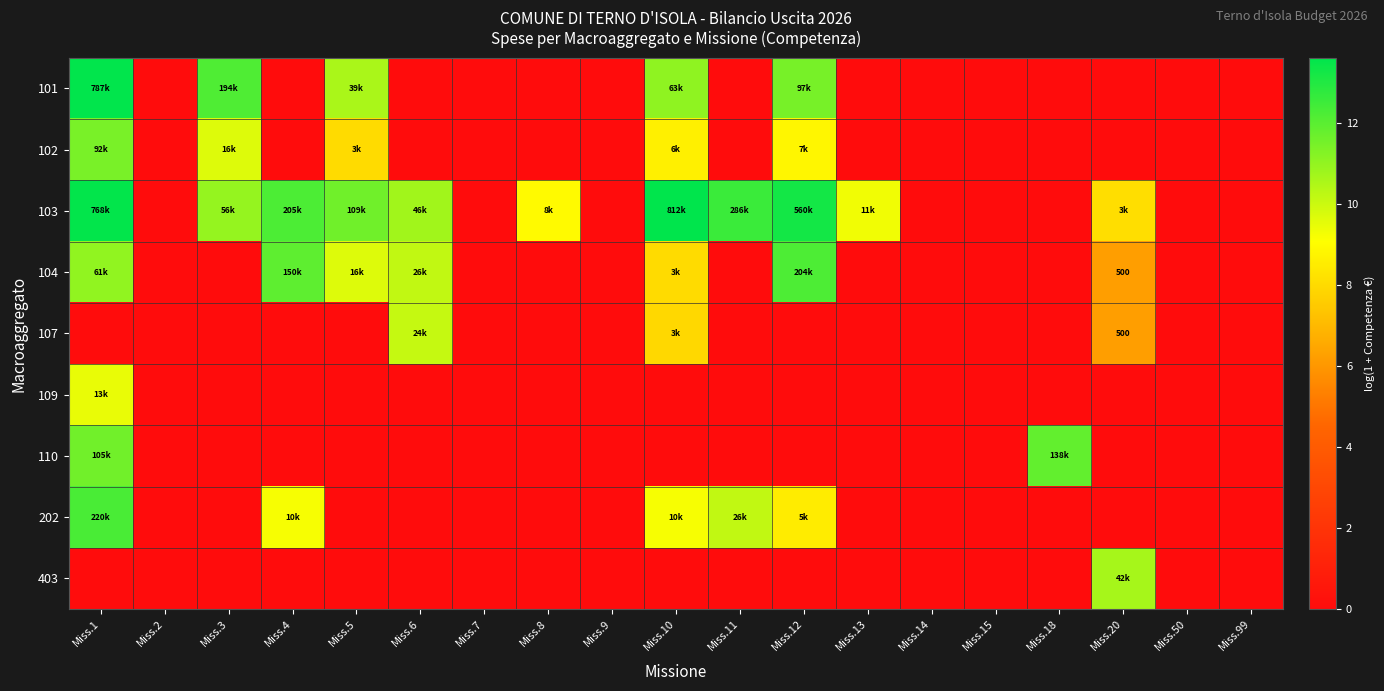

Is it true that 202 equals 5.5 at Miss.50?

False